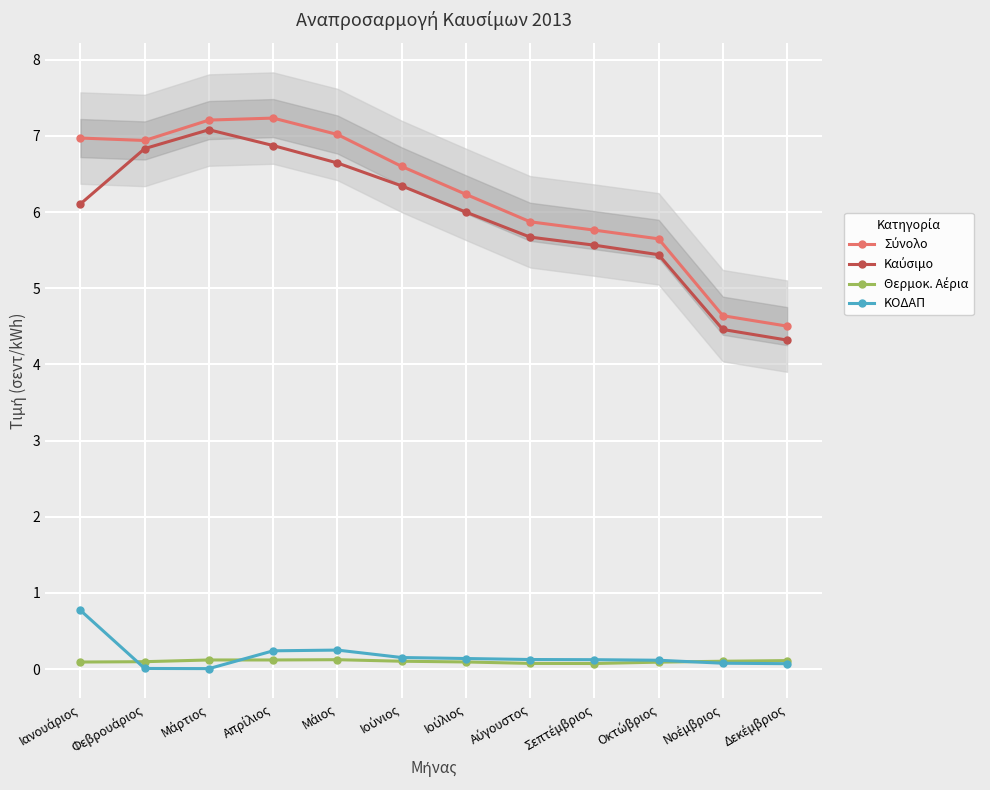

At which label is Καύσιμο closest to 5?

Οκτώβριος